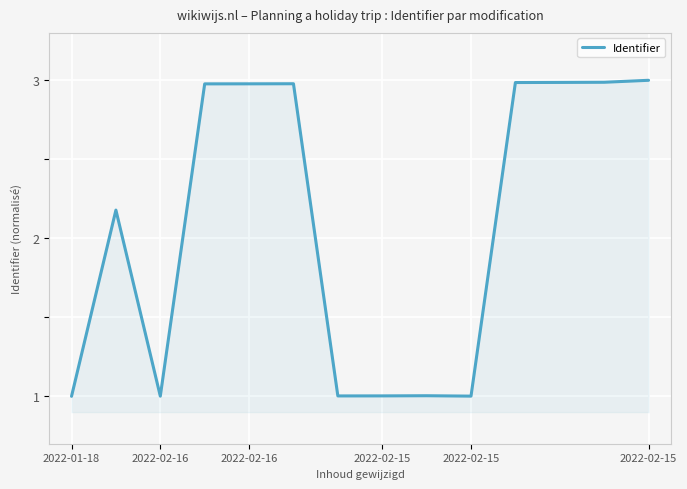

What is the greatest value displayed?

3.0